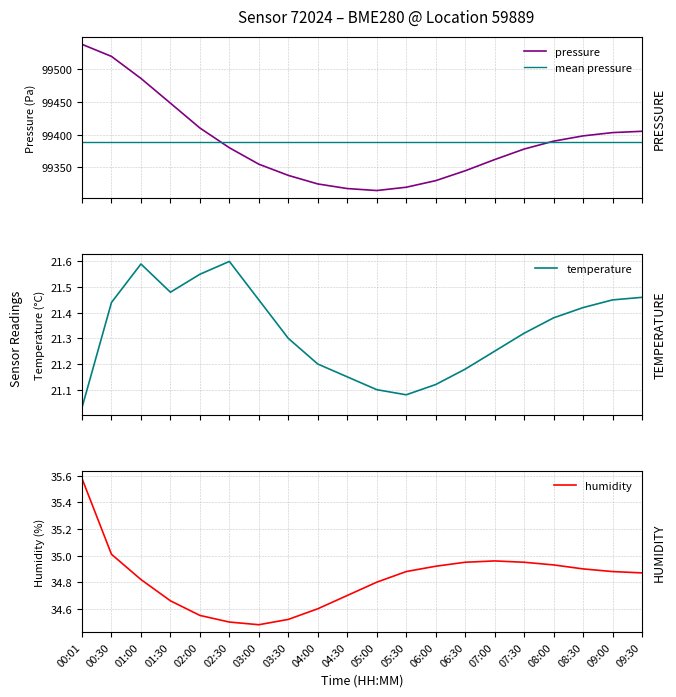

The humidity series shows 16.1 at 00:30. True or false?

False